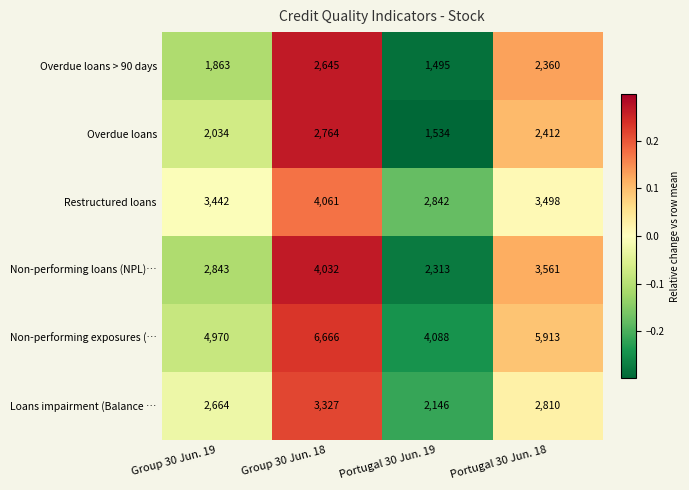

At which category does the chart reach its minimum across all series?

Portugal 30 Jun. 19